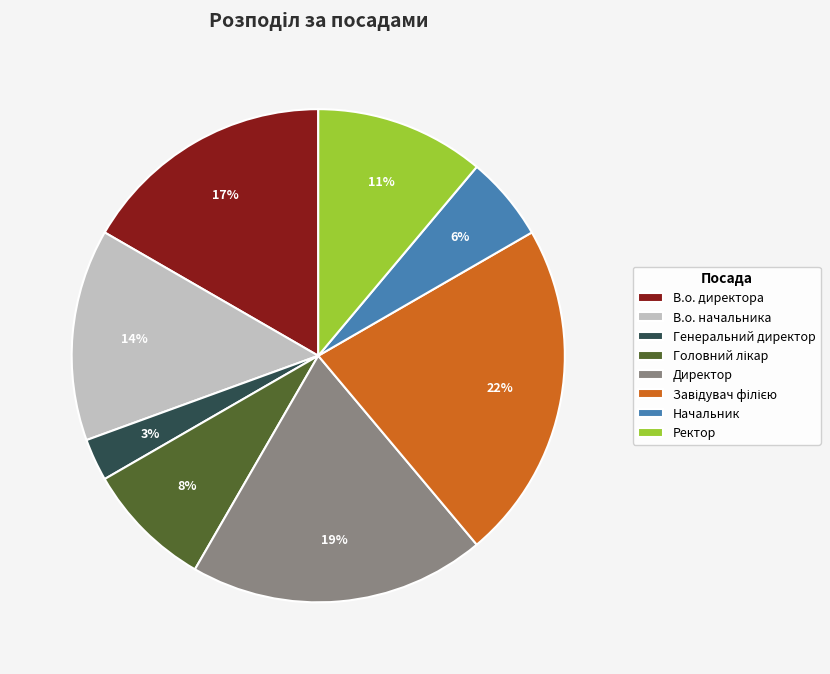

How many segments does this pie chart have?

8